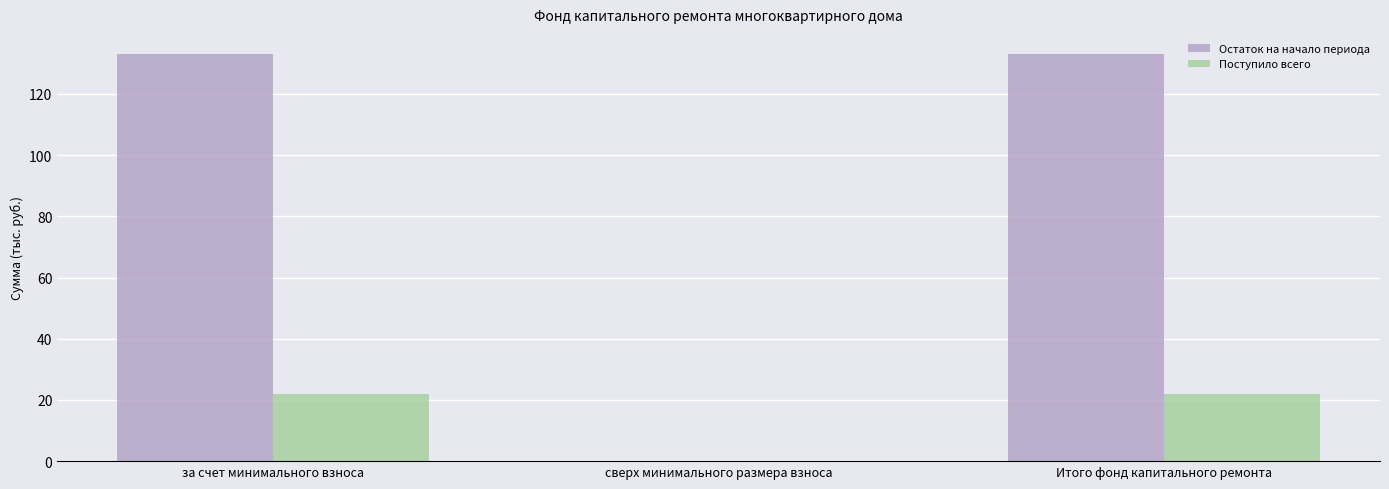

What is the maximum value for Поступило всего?

22.0